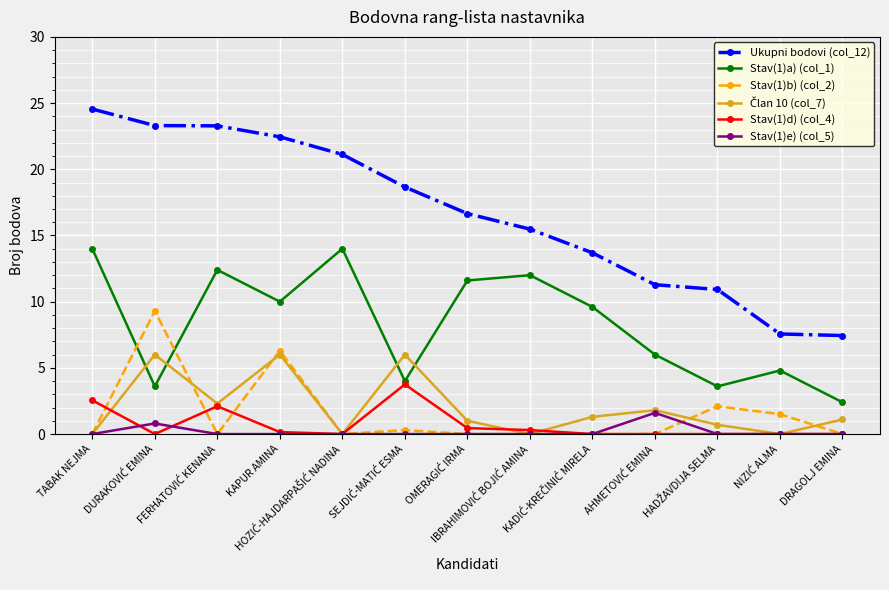

What is the total value across all series at DRAGOLJ EMINA?

10.9